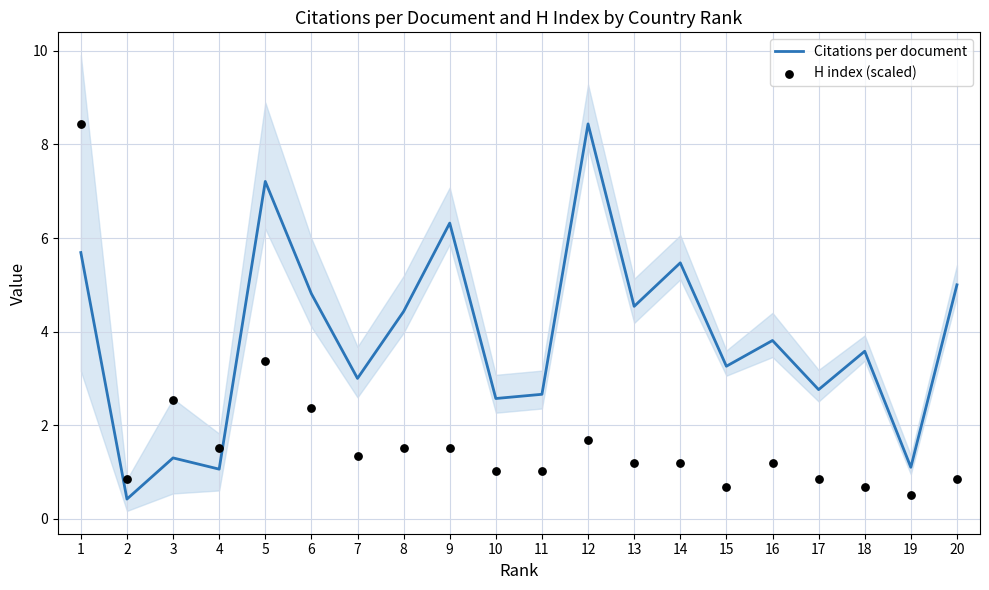

At which category is the sum across all series the highest?

1